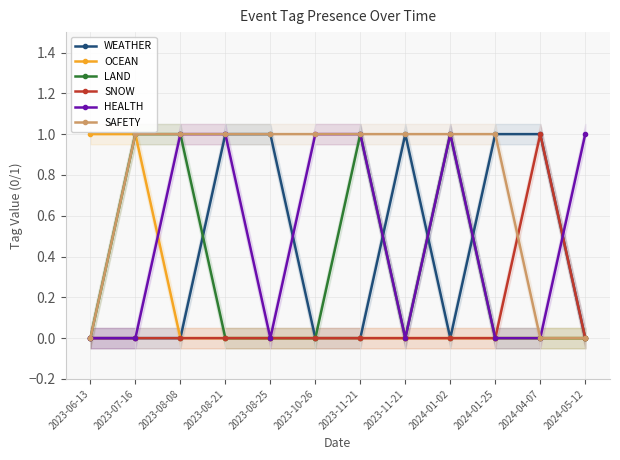

True or false: SAFETY and WEATHER cross at least once.

False